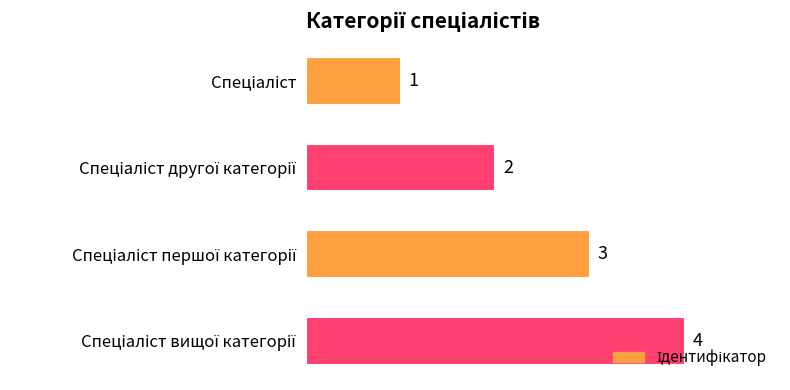

What is the value of the 1st bar from the top?

1